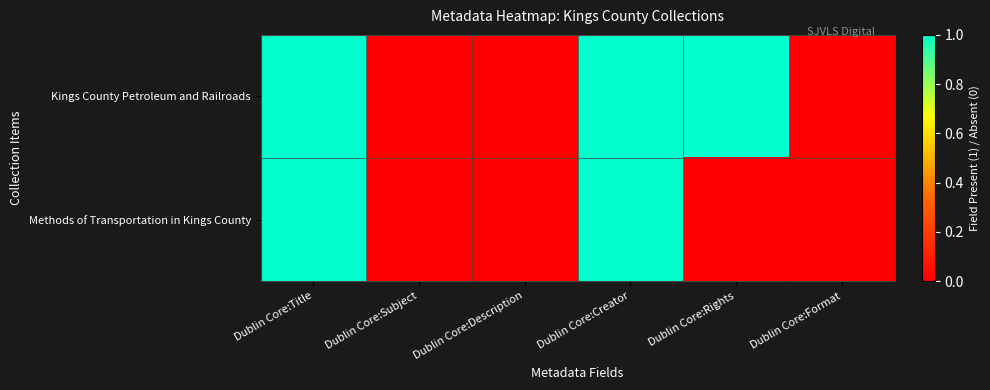

Rank the series by their average value, from lowest to highest.

Methods of Transportation in Kings County, Kings County Petroleum and Railroads